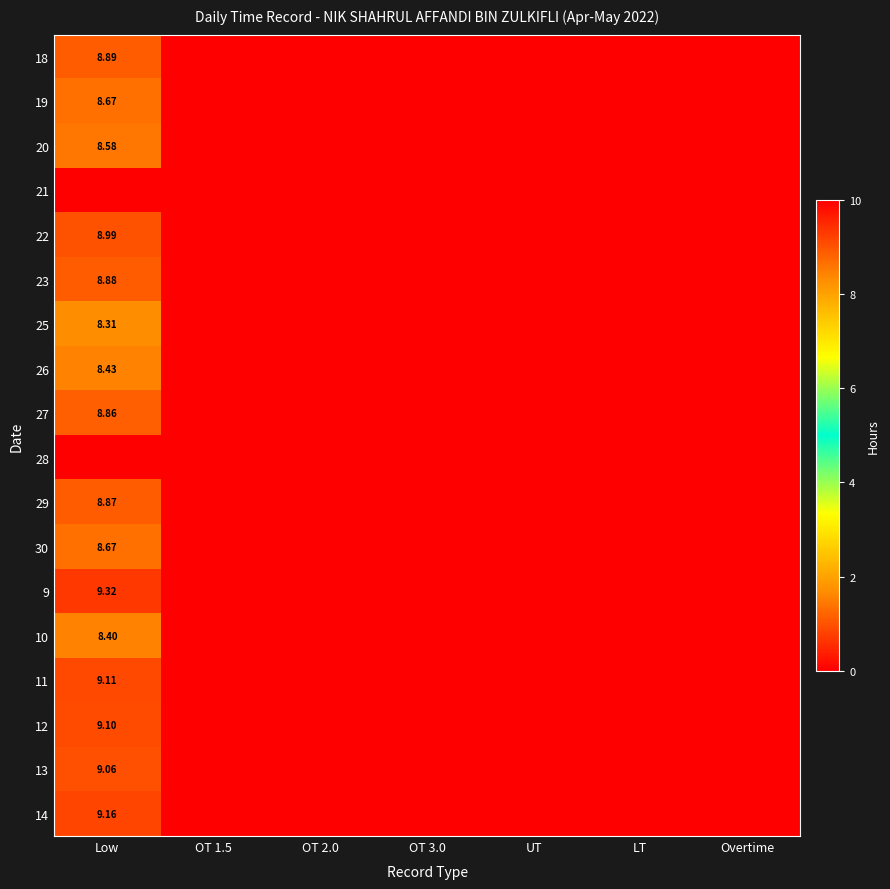

Rank the categories by 19 value from lowest to highest.

OT 1.5, OT 2.0, OT 3.0, UT, LT, Overtime, Low